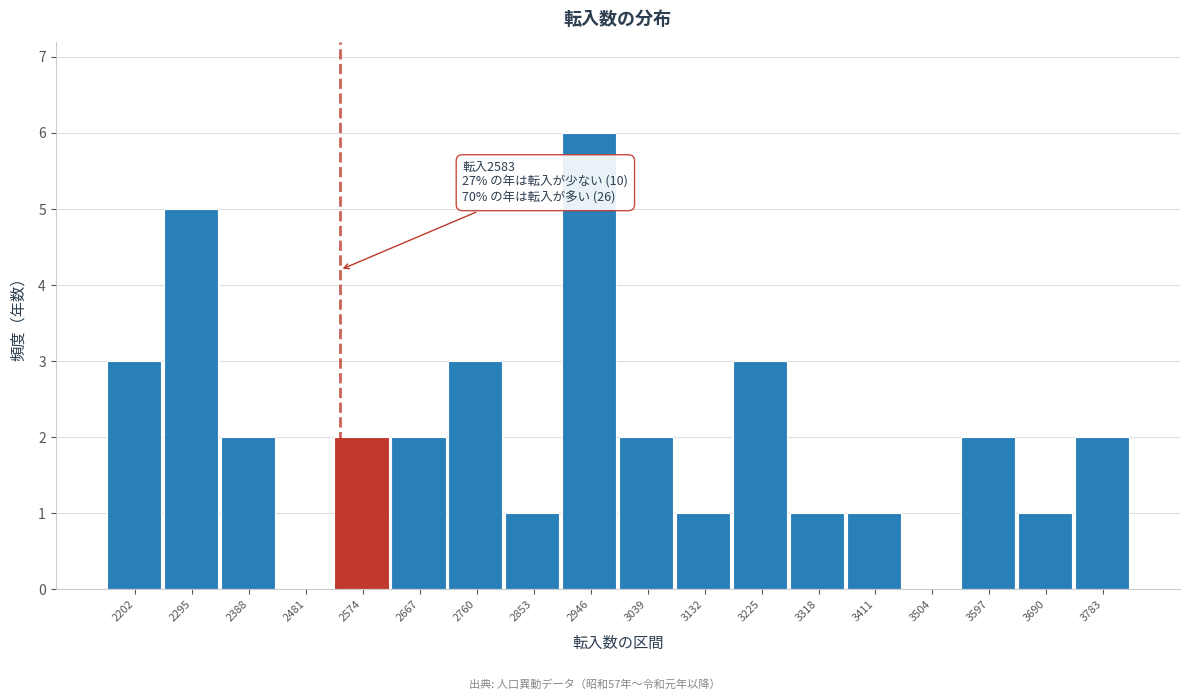

Reading right to left, transcribe all the data shown in this chart.

3783=2	3690=1	3597=2	3504=0	3411=1	3318=1	3225=3	3132=1	3039=2	2946=6	2853=1	2760=3	2667=2	2574=2	2481=0	2388=2	2295=5	2202=3